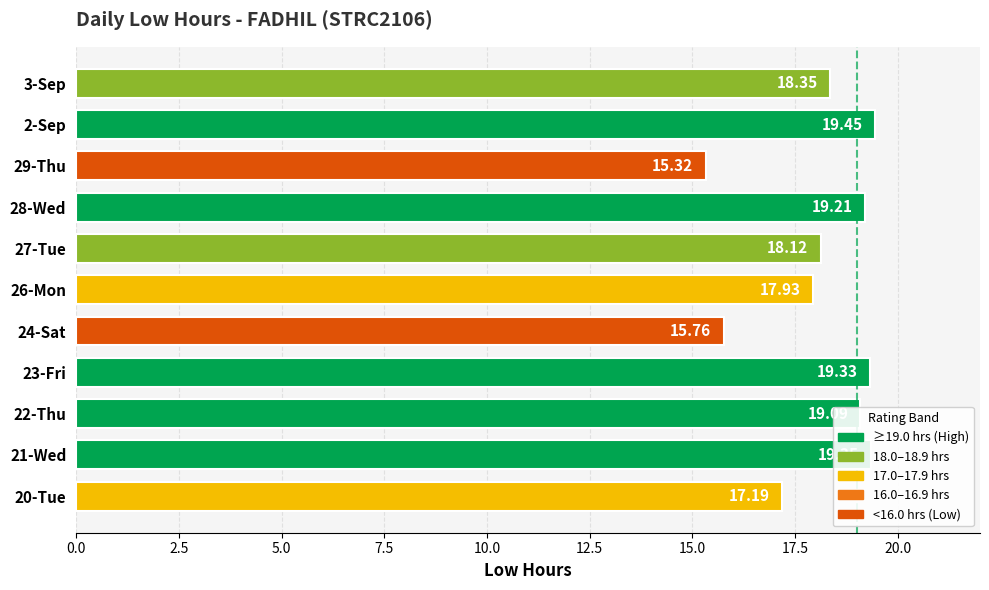

How many values are below 18?

4